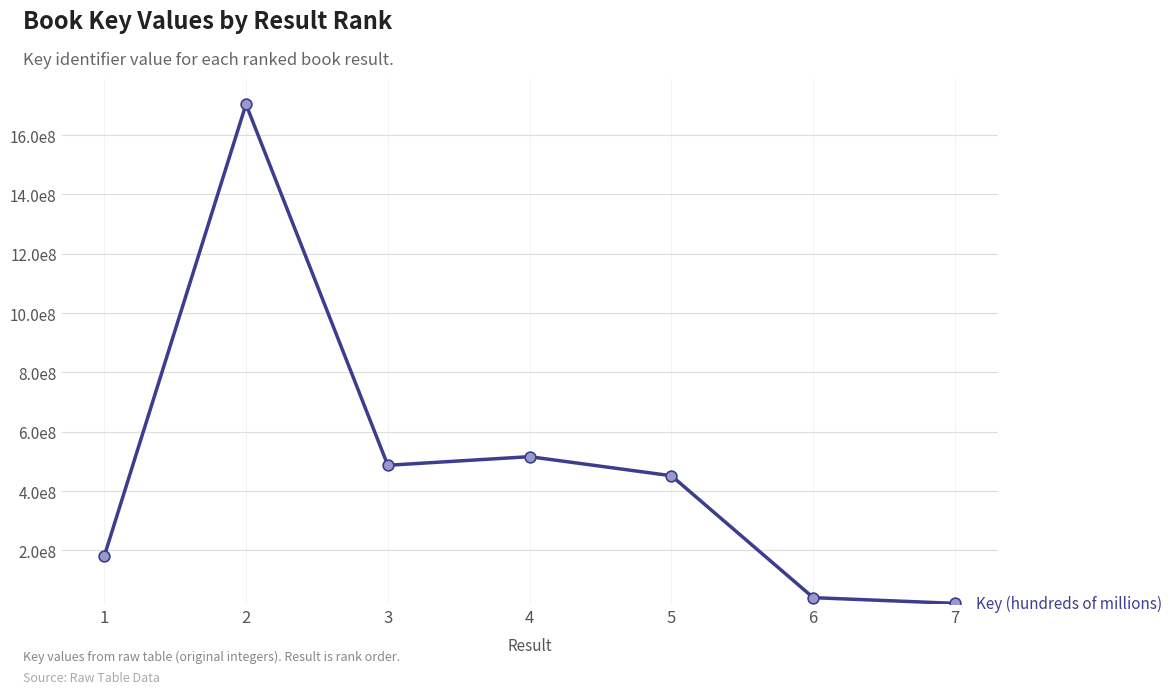

Approximately how many times larger is the value at 2 compared to 7?

79.6